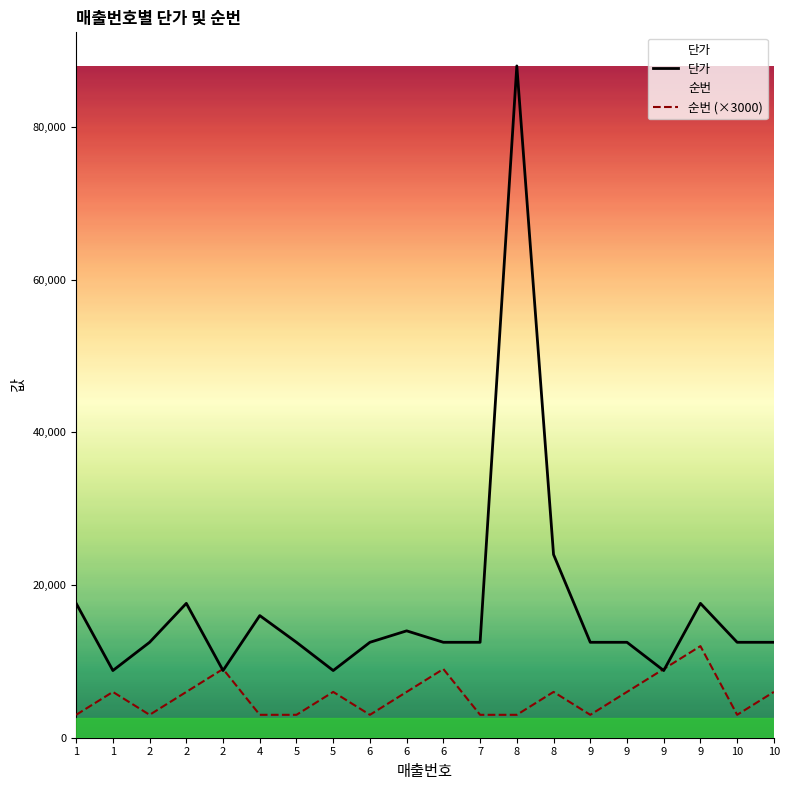

Is it true that 순번 (×3000) equals 4904 at 9?

False